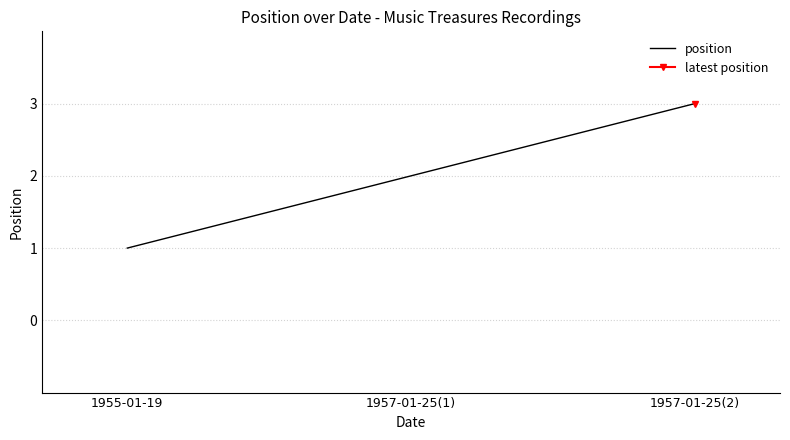

Where is the data nearest to the value 2?

1957-01-25(1)